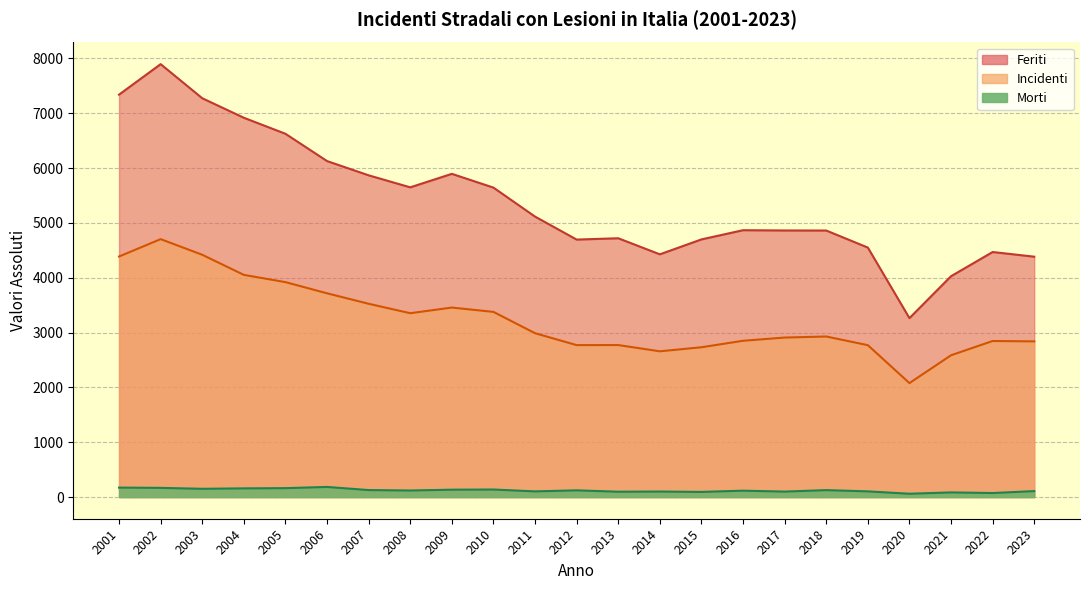

At which label is Morti closest to 123?

2012